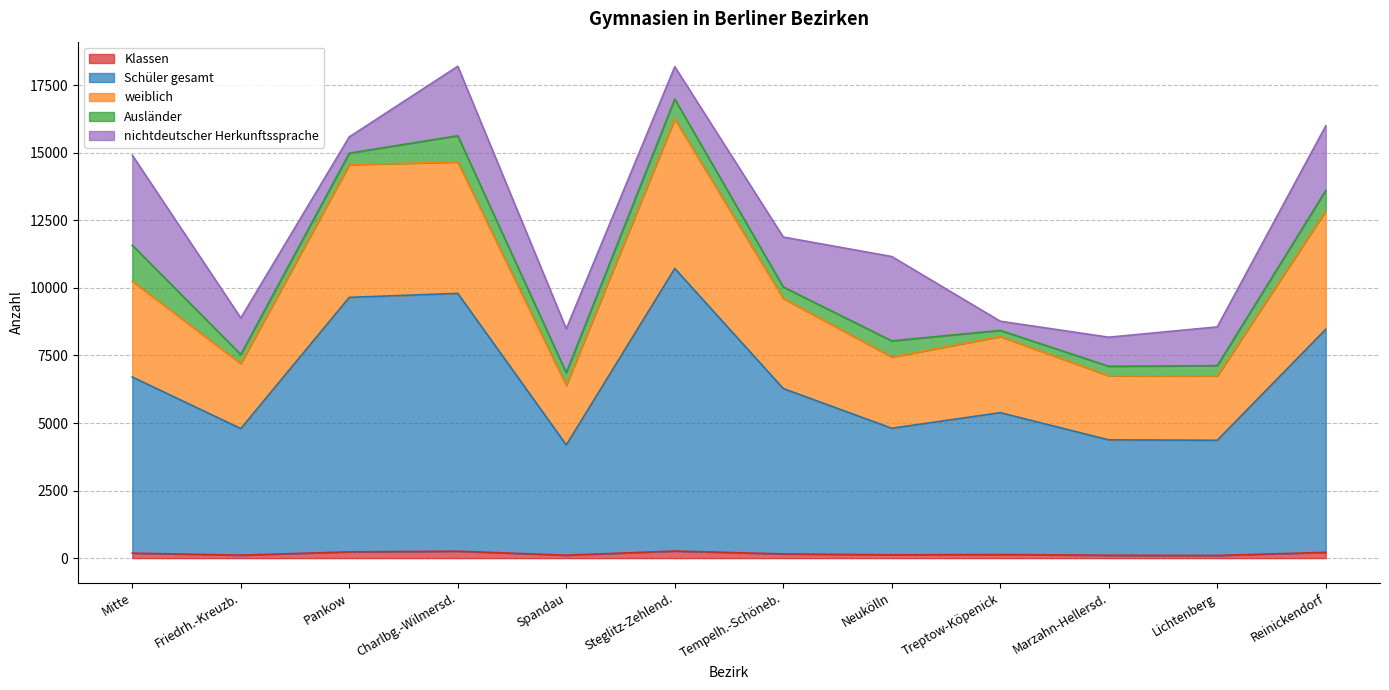

What is the sum of the Klassen values at Friedrh.-Kreuzb. and Lichtenberg?

209